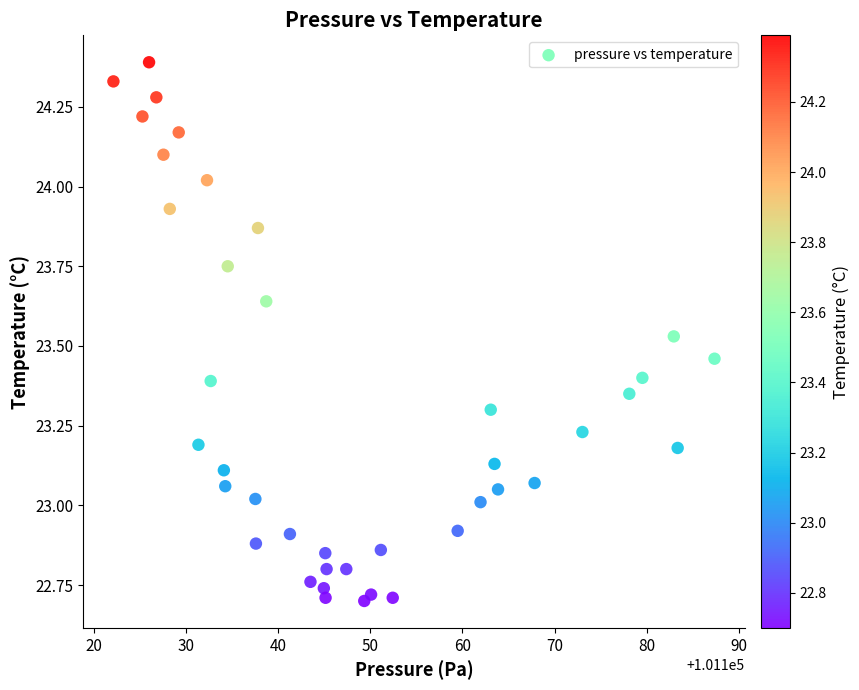

What is the range of X values (max minus min)?

65.2